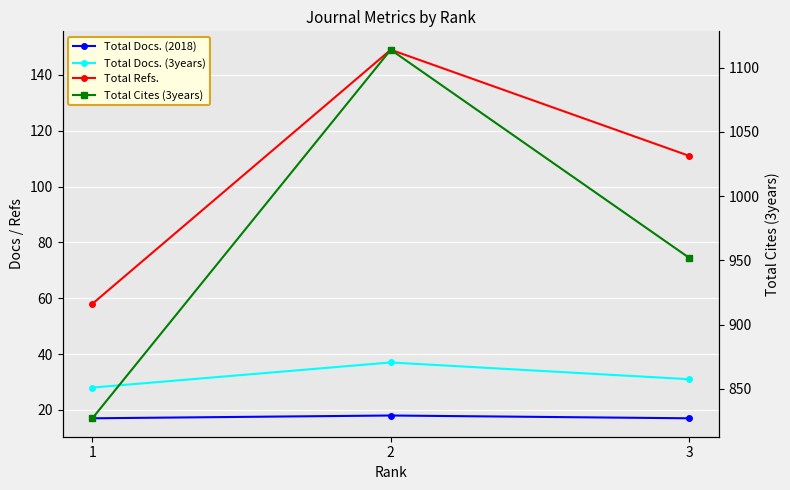

Reading left to right, list all the values displayed in this chart.

Total Docs. (2018): 17	18	17
Total Docs. (3years): 28	37	31
Total Refs.: 58	149	111
Total Cites (3years): 827	1114	952